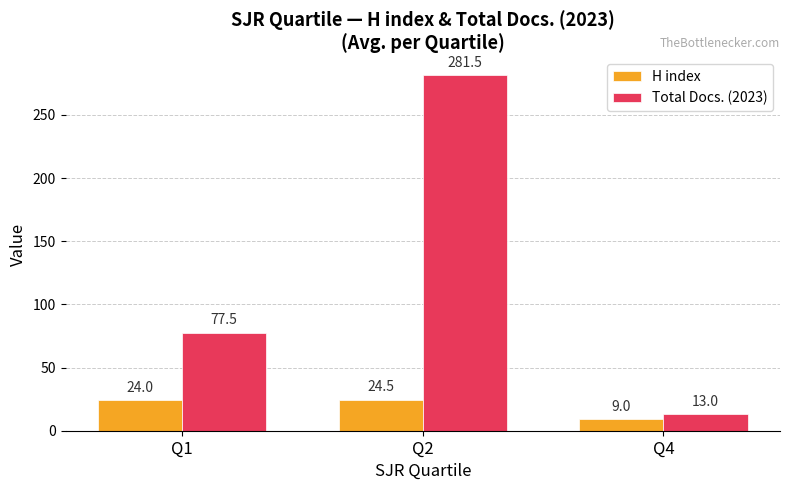

What is the difference between the second highest and minimum values in the H index series?

15.0